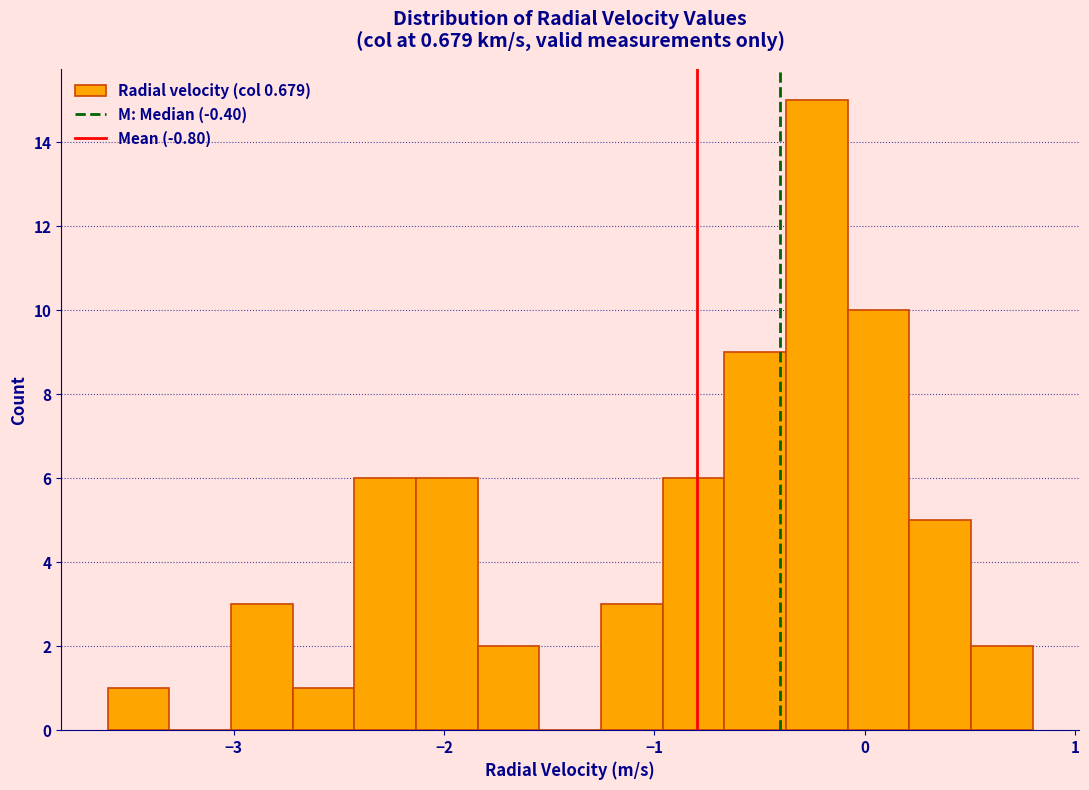

Around what value on the x-axis is the tallest bar? Give the approximate position of its centre, as read against the axis.

-0.2